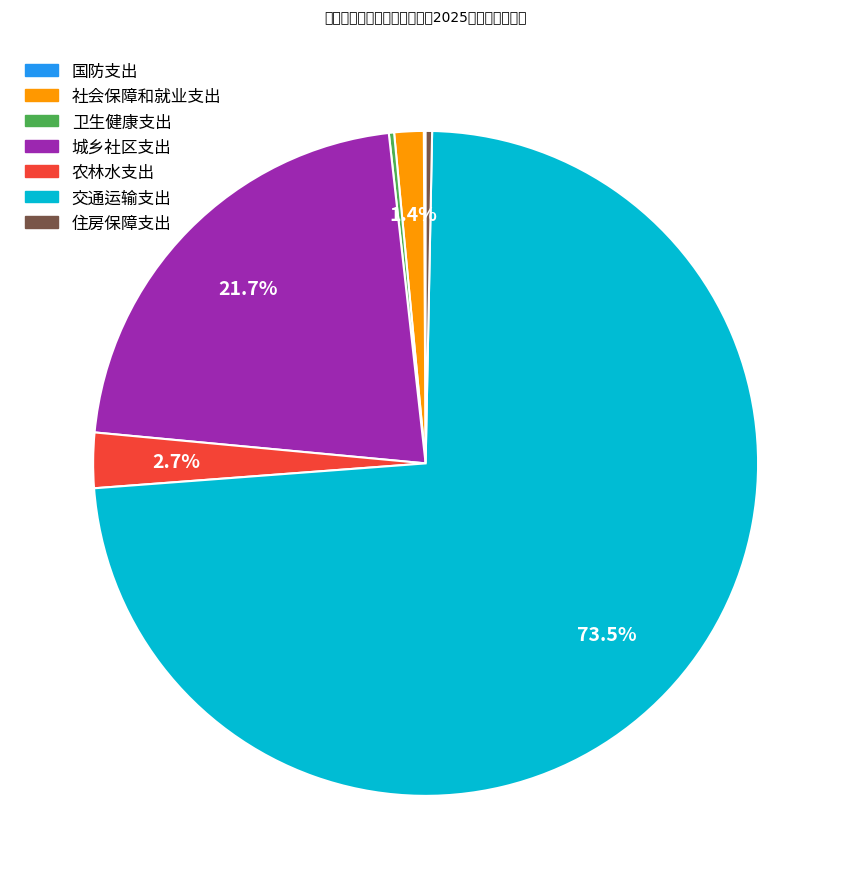

To the nearest percent, what is the combined percentage of 城乡社区支出 and 农林水支出?

24%